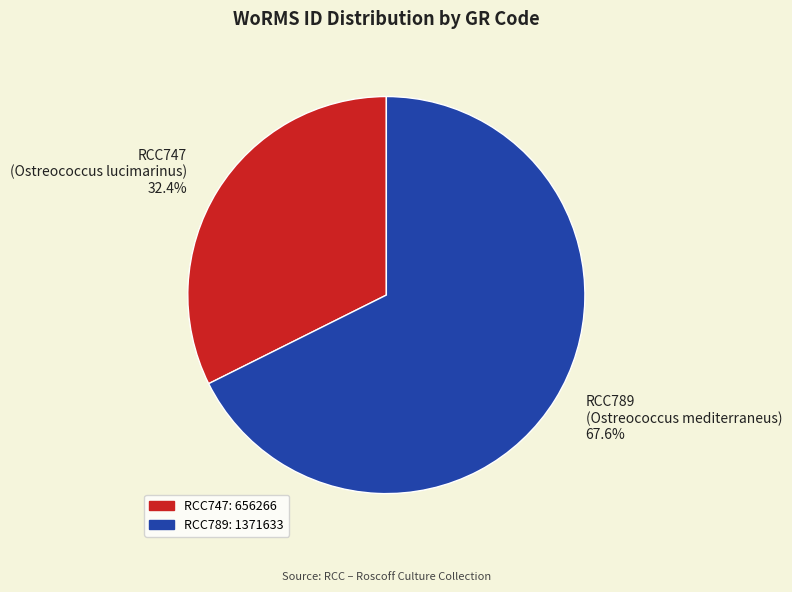

The RCC789 slice represents 68% of the pie. True or false?

True